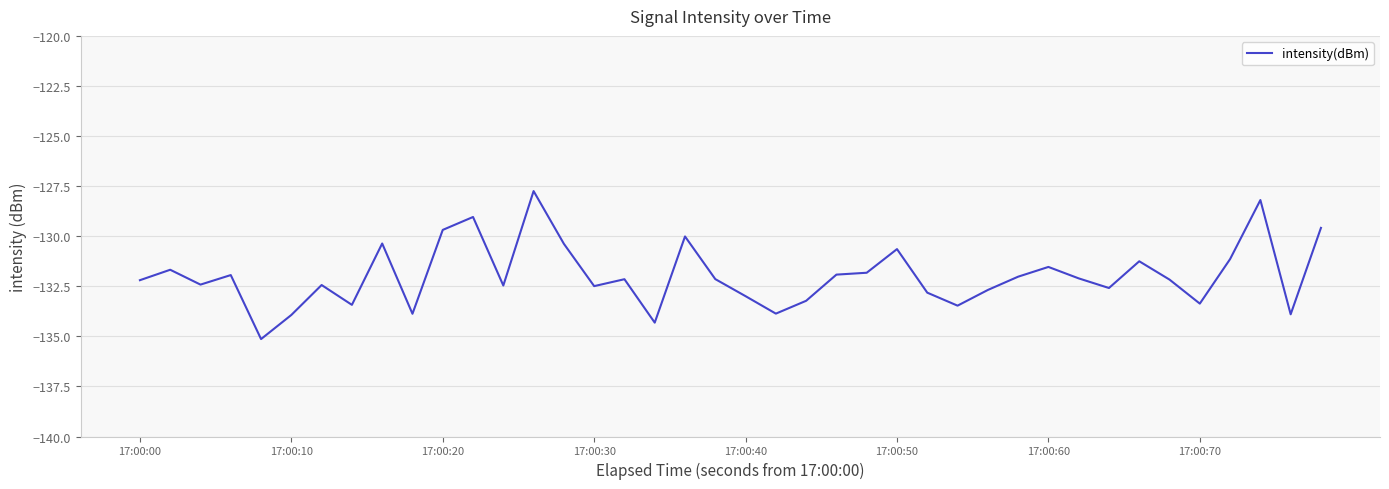

What is the difference between the maximum and minimum values?

7.4